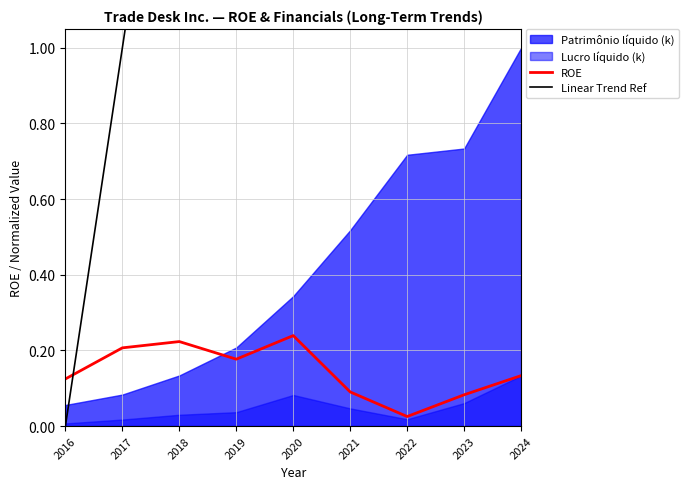

What is the approximate value of ROE at 2024?

0.1